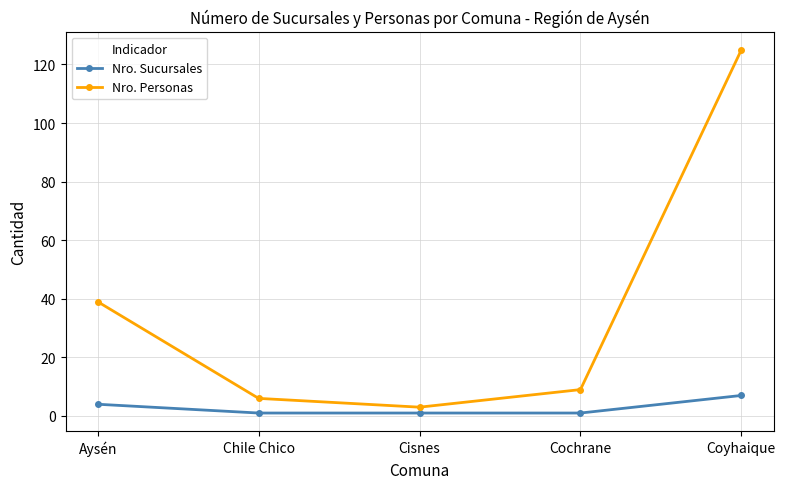

What is the greatest value displayed?

125